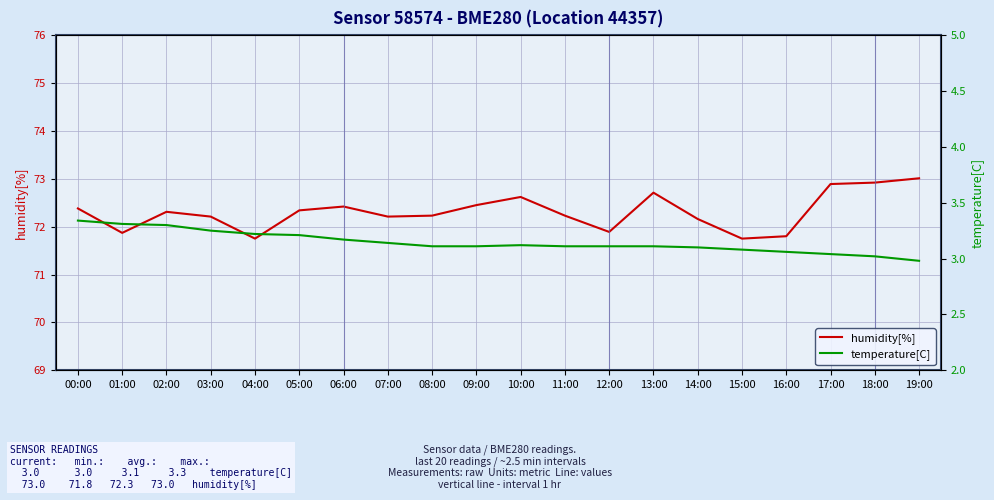

At 07:00, list the series in order from smallest to largest.

temperature[C], humidity[%]